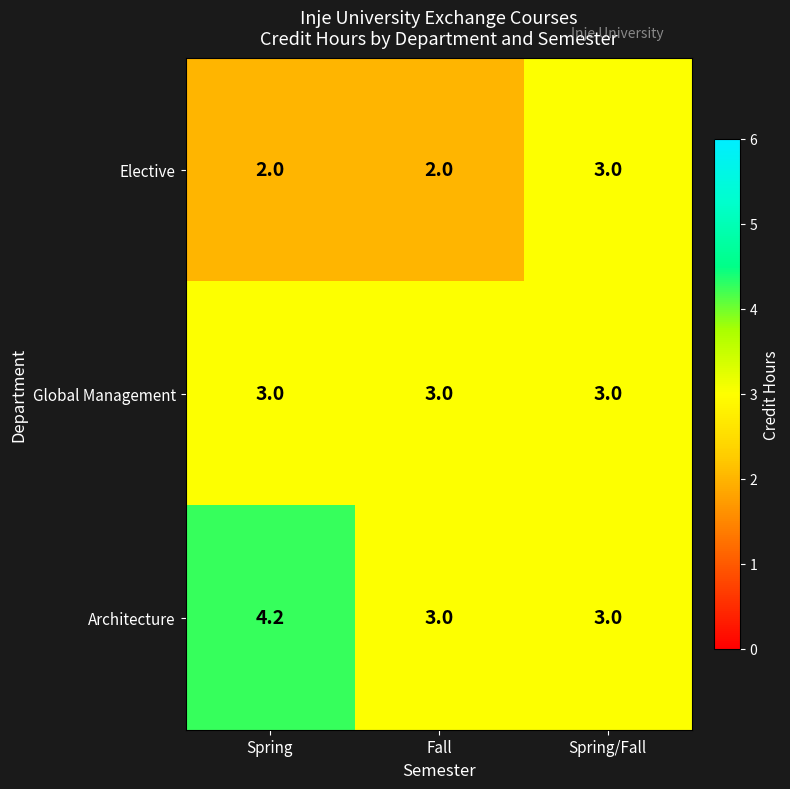

Which series has the largest range (max minus min)?

Architecture